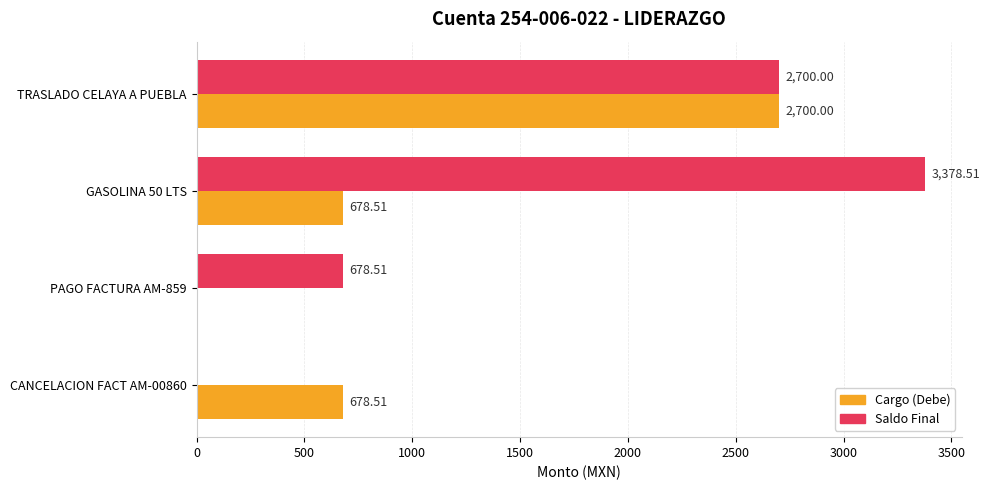

Count the number of data series in this chart.

2